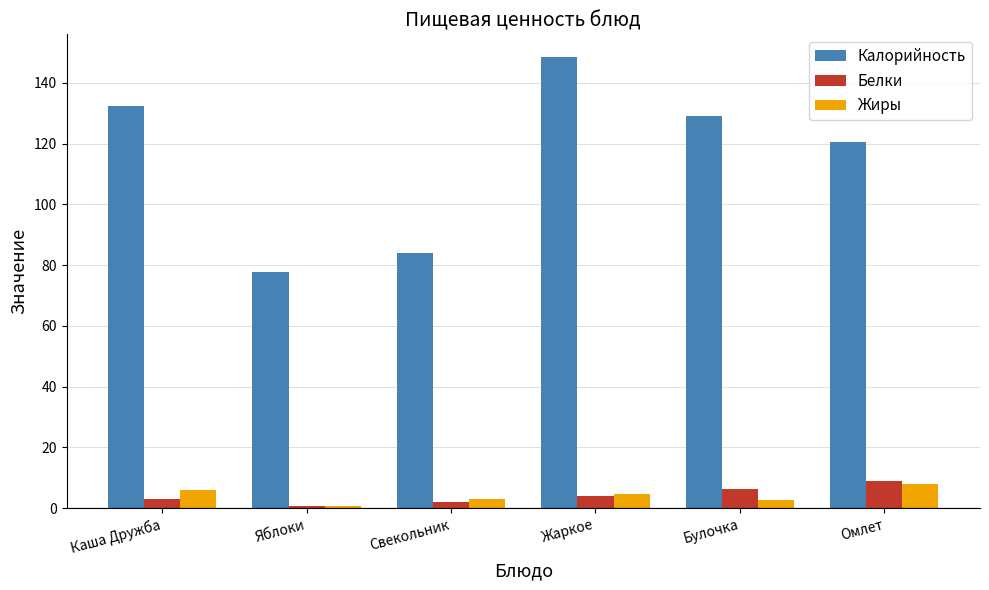

What are all the series names shown in the legend?

Калорийность, Белки, Жиры